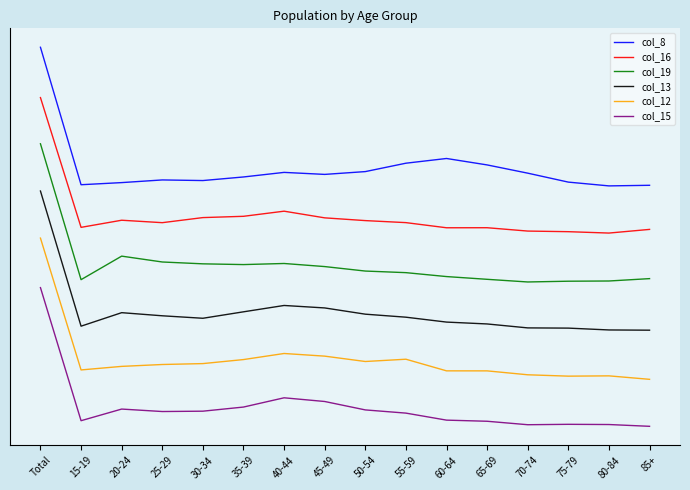

Between 35-39 and 45-49, which is larger?

45-49